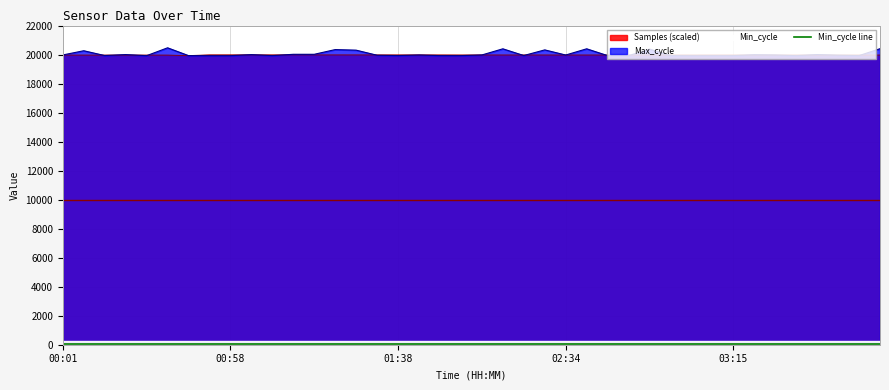

How many times do Samples and Max_cycle cross each other?

22